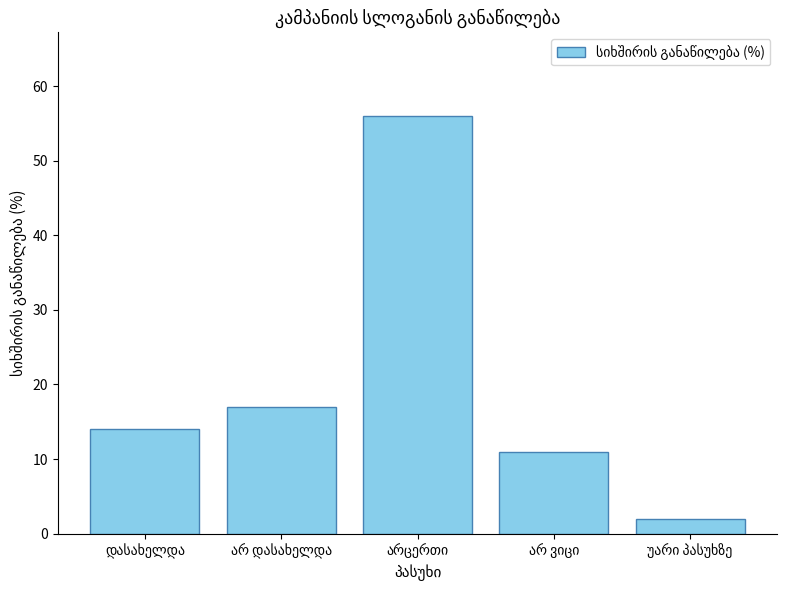

What is the sum of all values?

100